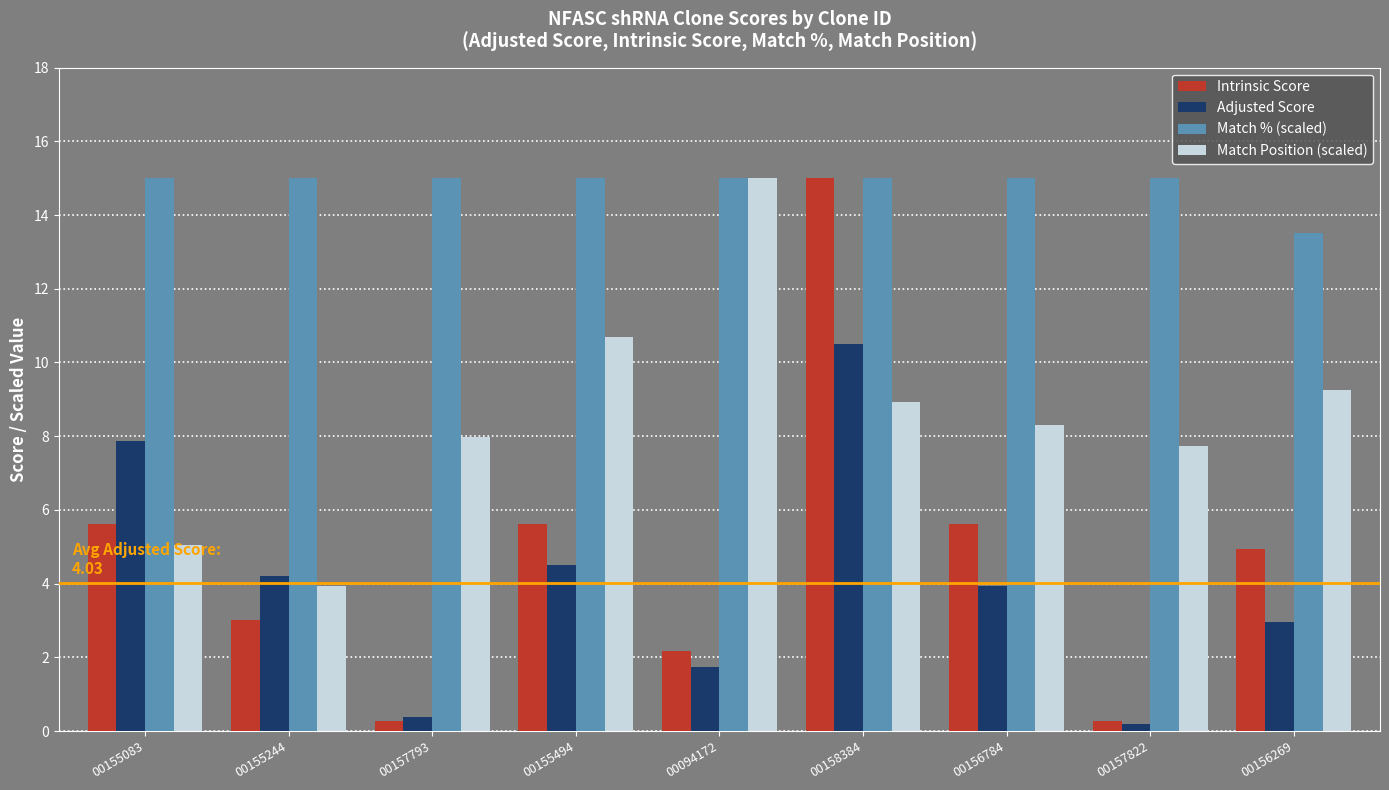

What is the value of the Intrinsic Score bar at the 1st from the left?

5.6